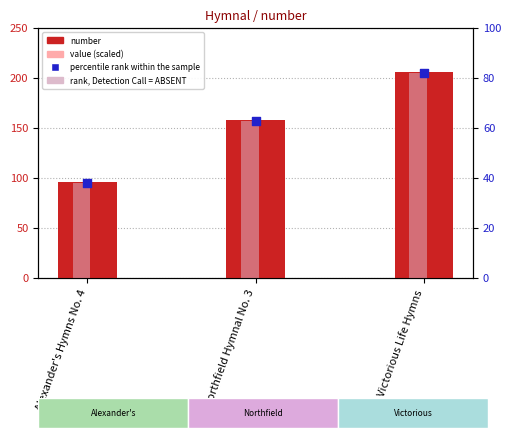

At how many categories does at least one series exceed 165?

1